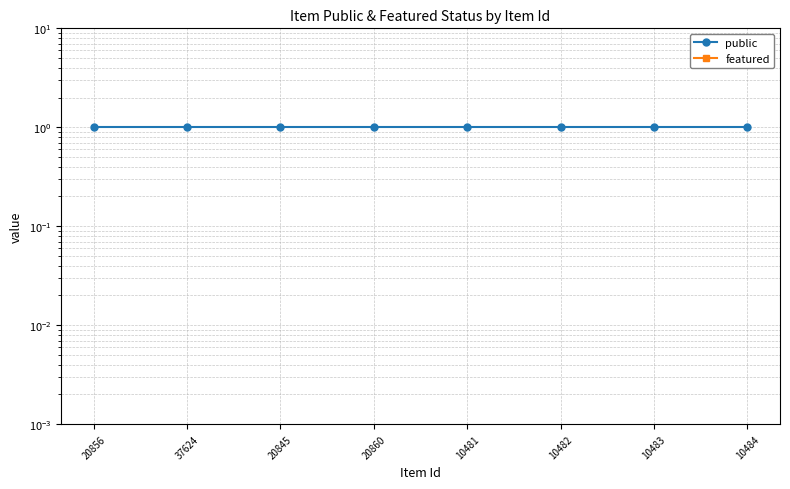

What is the sum of all public values?

8